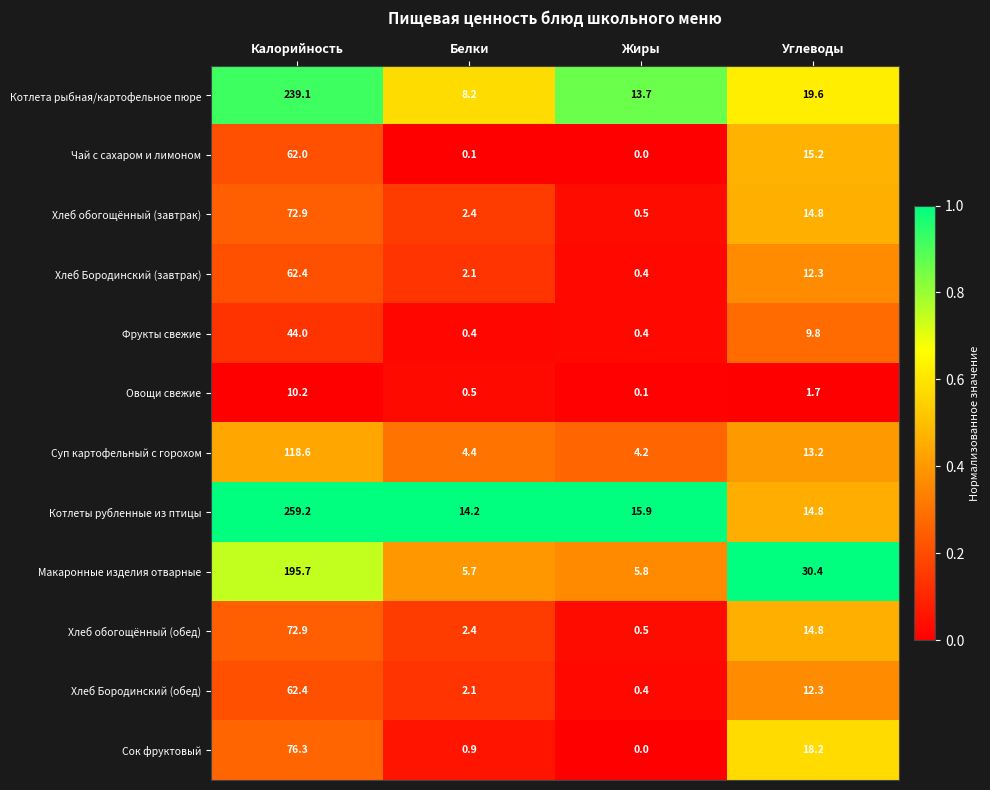

The value of Чай с сахаром и лимоном at Углеводы is 15.2. True or false?

True